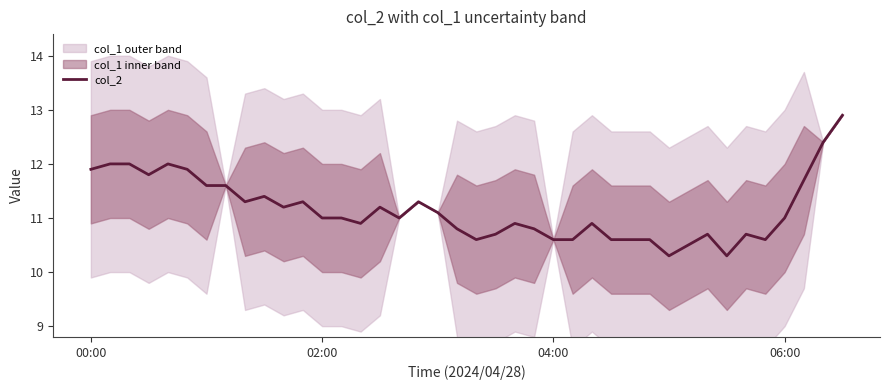

Is it true that col_2 equals 7.9 at 00:00?

False